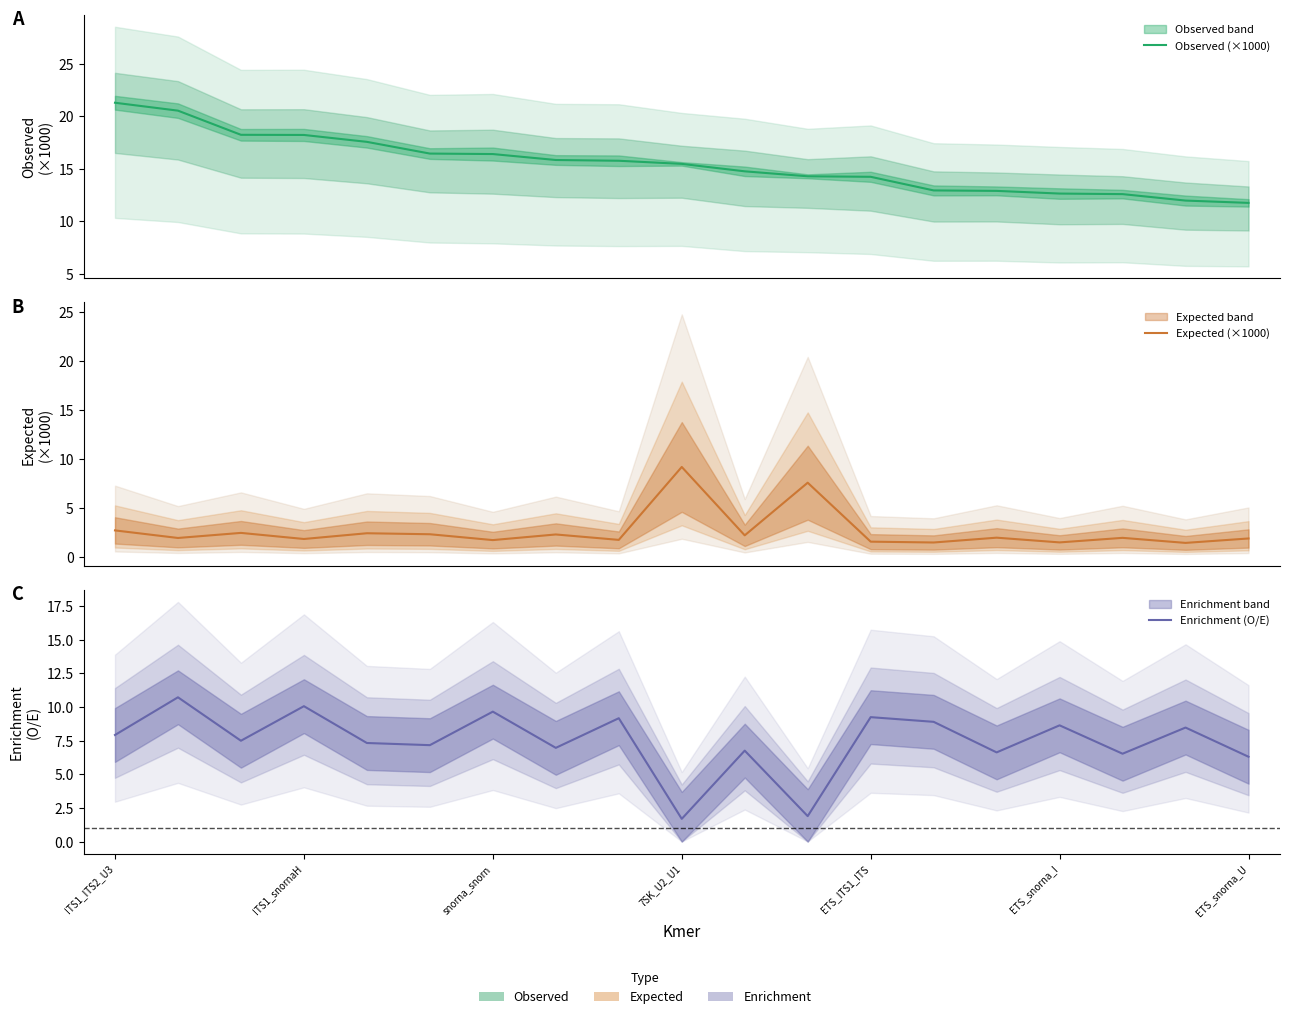

True or false: Observed (×1000) has a value of 11.7 at ETS_snorna_U.

True